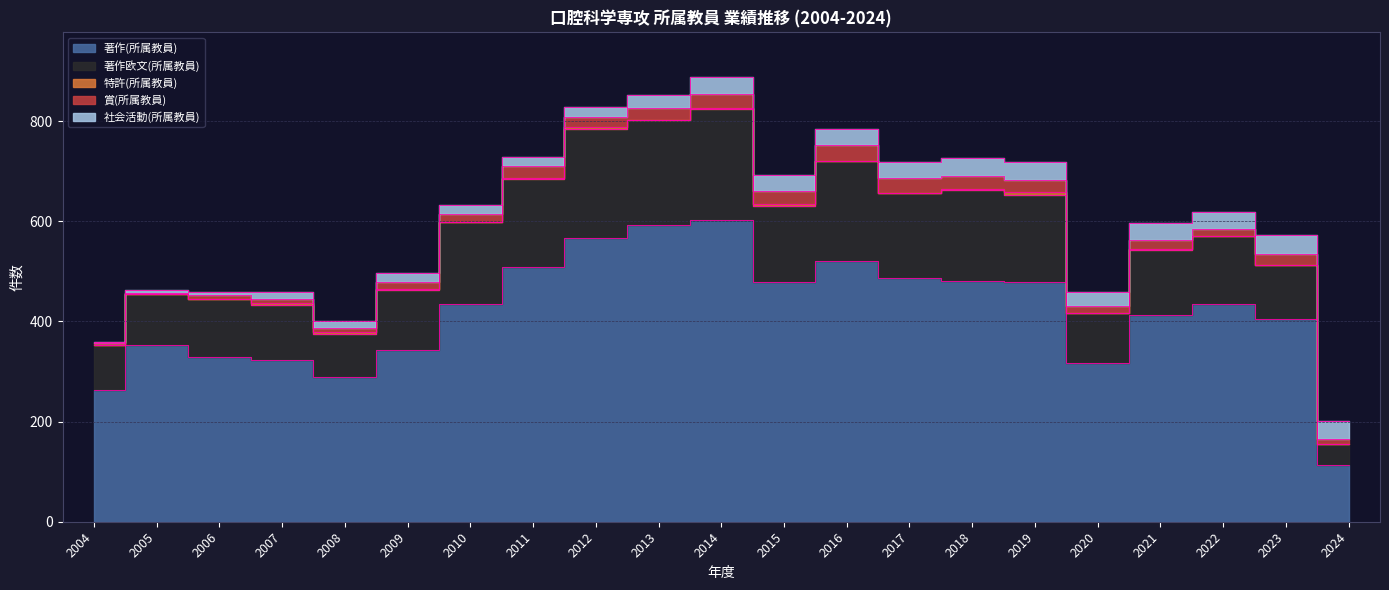

Where is the first local maximum for 特許(所属教員)?

2005